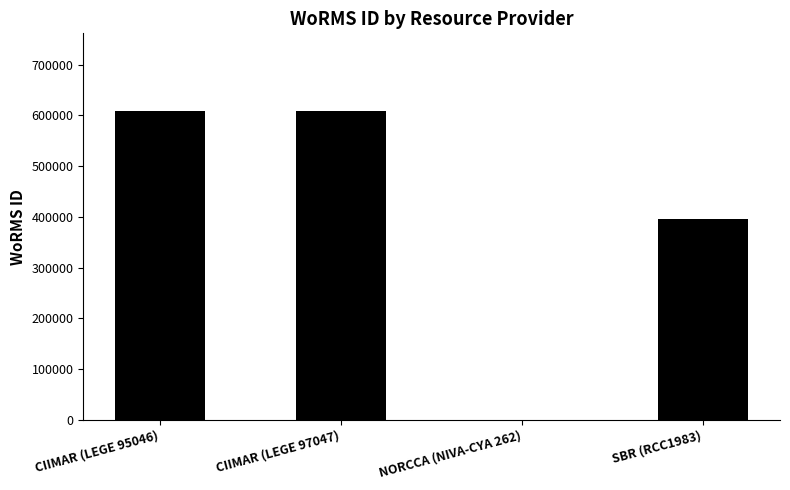

What value does the data have at CIIMAR (LEGE 97047)?

609461